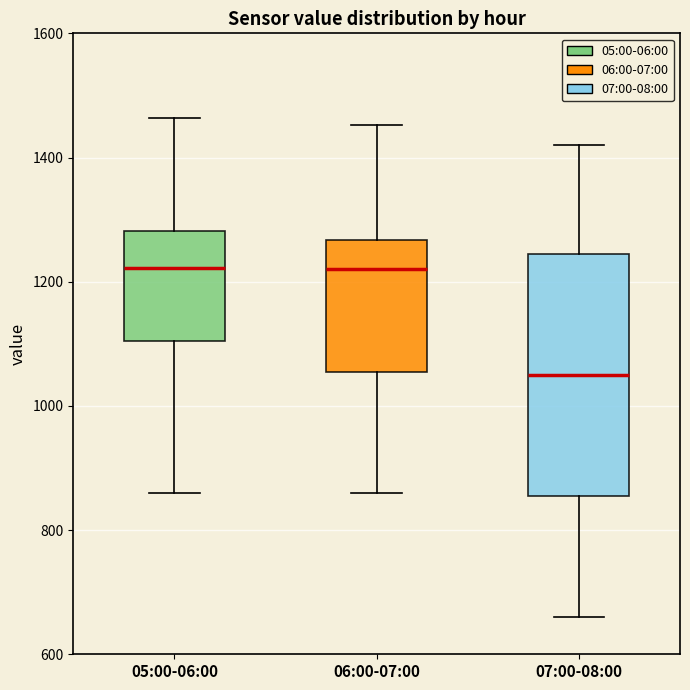

Reading left to right, read every box against the y-axis: the position of its median line, the range the box covers, and the ends of its whiskers. The values are not printed on the chart, so give them approximately, as read against the axis.

05:00-06:00: median 1220, box 1100 to 1280, whiskers 860 to 1460
06:00-07:00: median 1220, box 1060 to 1260, whiskers 860 to 1460
07:00-08:00: median 1060, box 860 to 1240, whiskers 660 to 1420